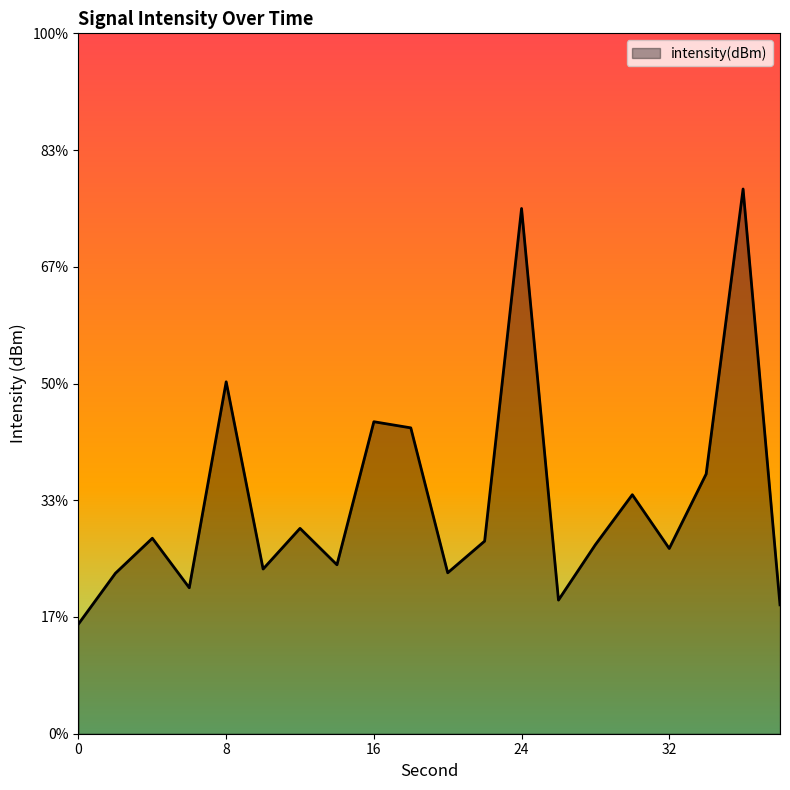

What is the difference between the maximum and minimum values?

18.6